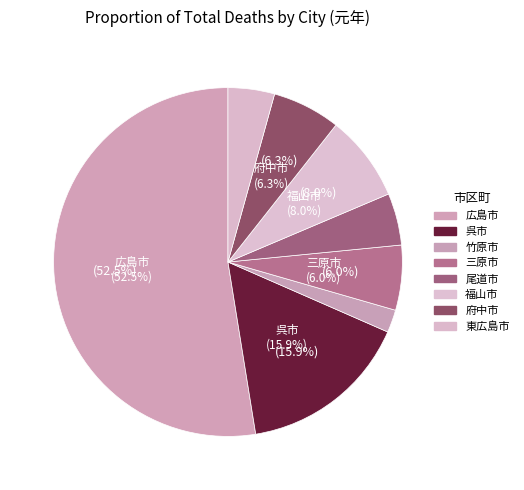

Which category has the biggest portion of the pie?

広島市